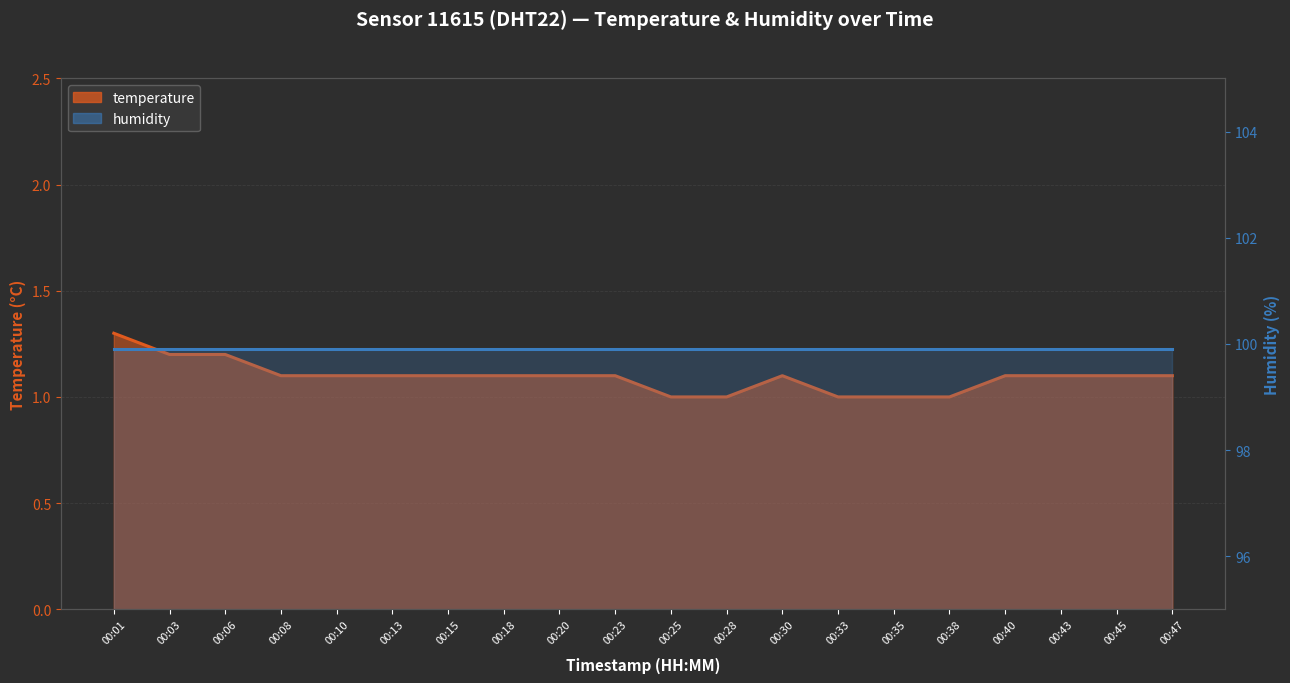

What is the sum of the values at 00:20 and 00:08?

2.2